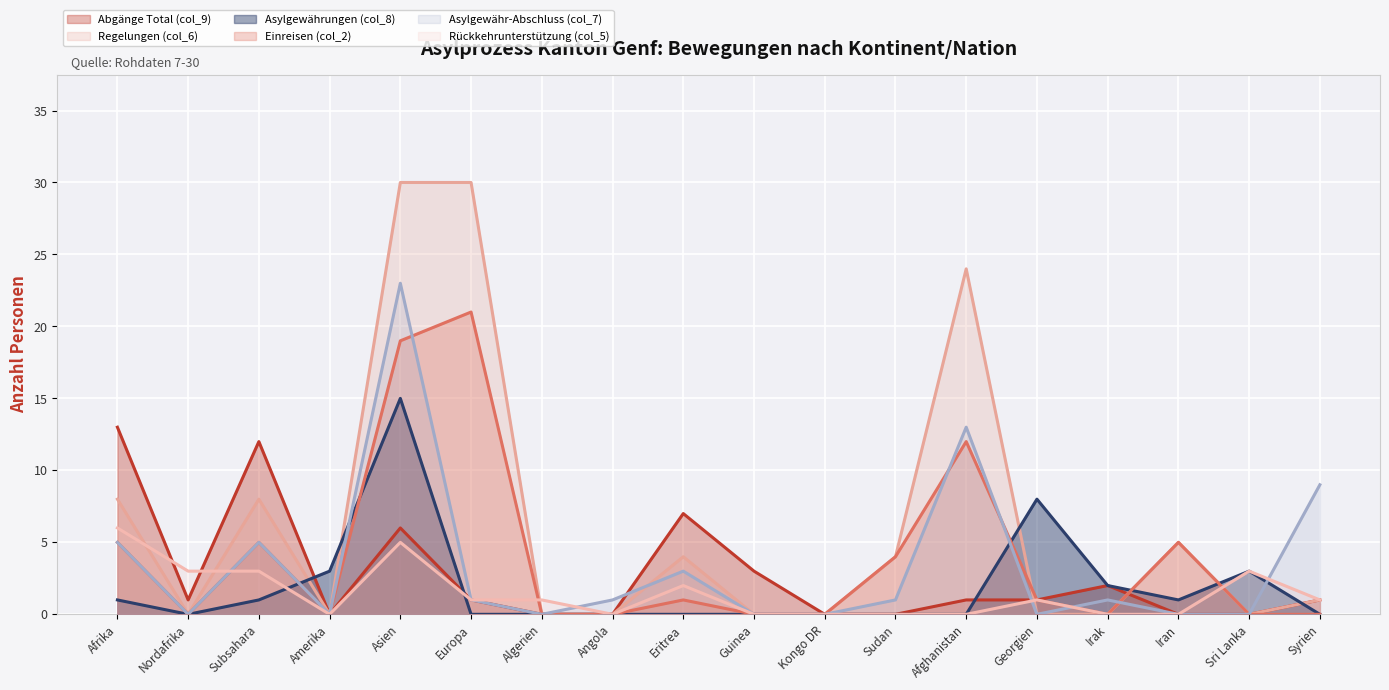

The value of Abgänge Total (col_9) at Kongo DR is 0. True or false?

True